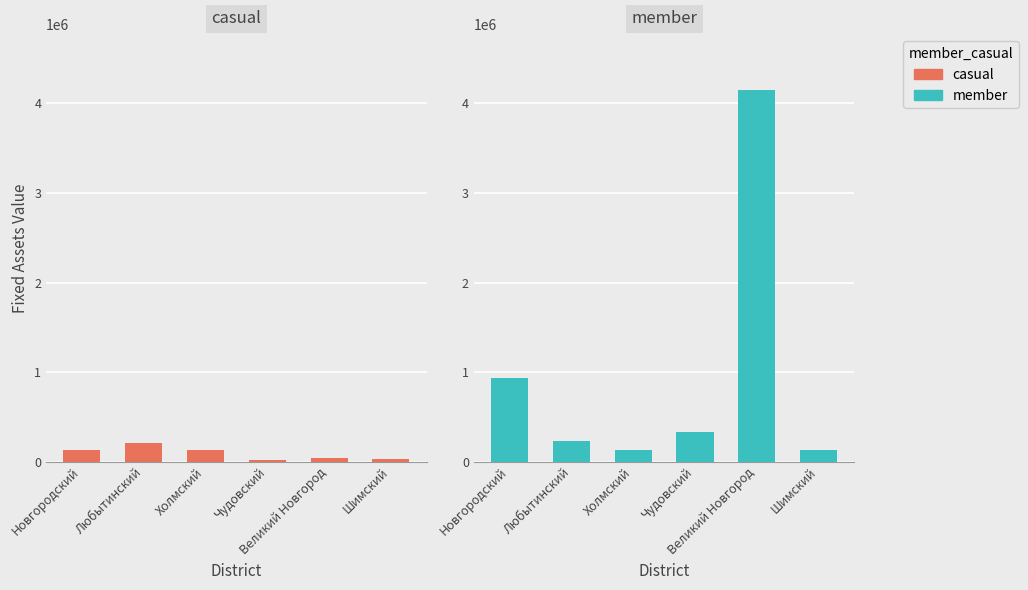

At which category is the sum across all series the highest?

Великий Новгород